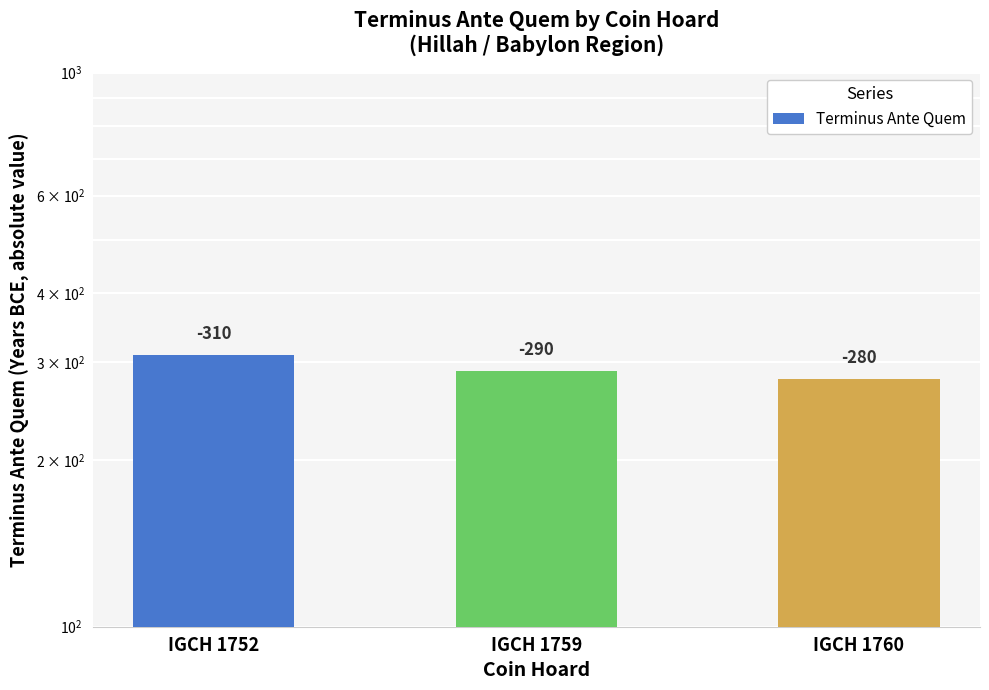

True or false: the data shows 290 at IGCH 1759.

True